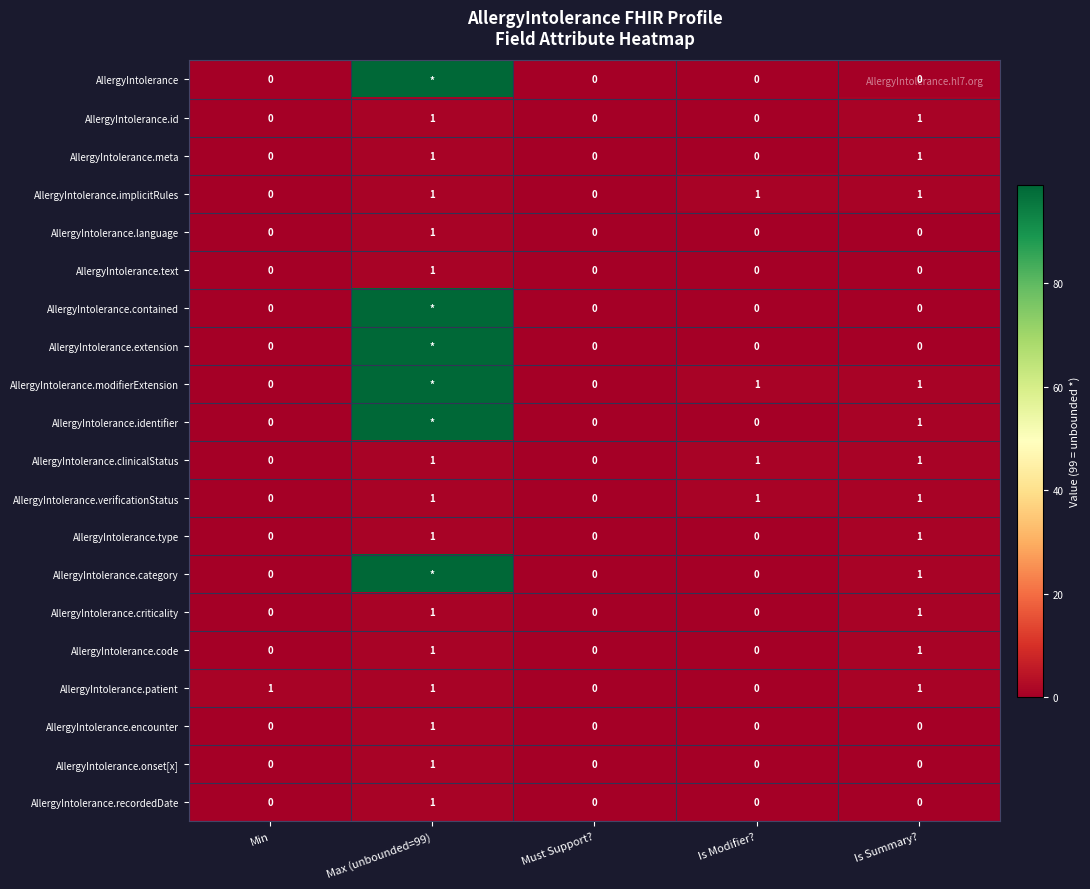

How many AllergyIntolerance.onset[x] values are between 0 and 1?

5